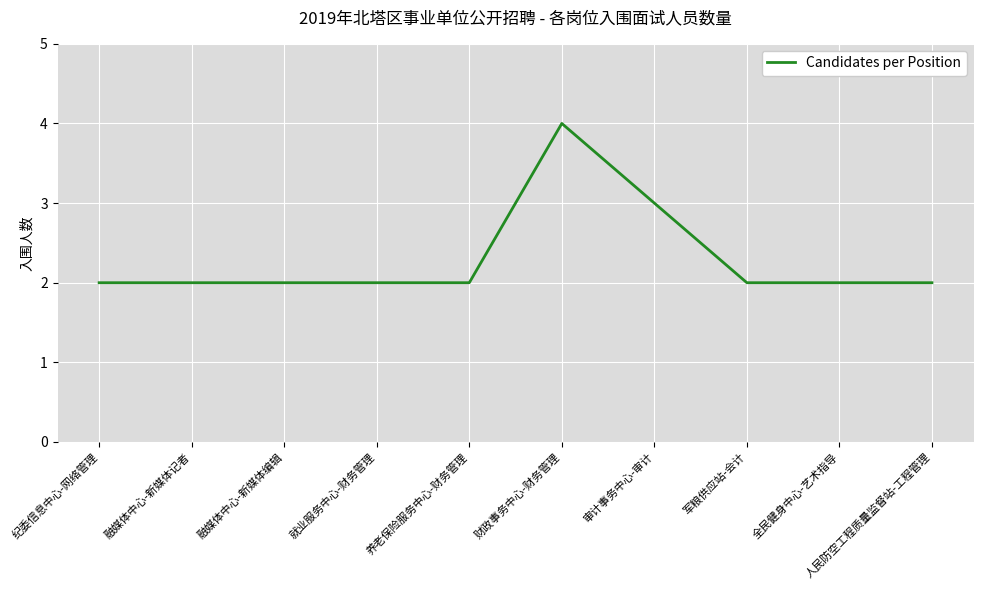

What position from the right is 融媒体中心-新媒体编辑?

8